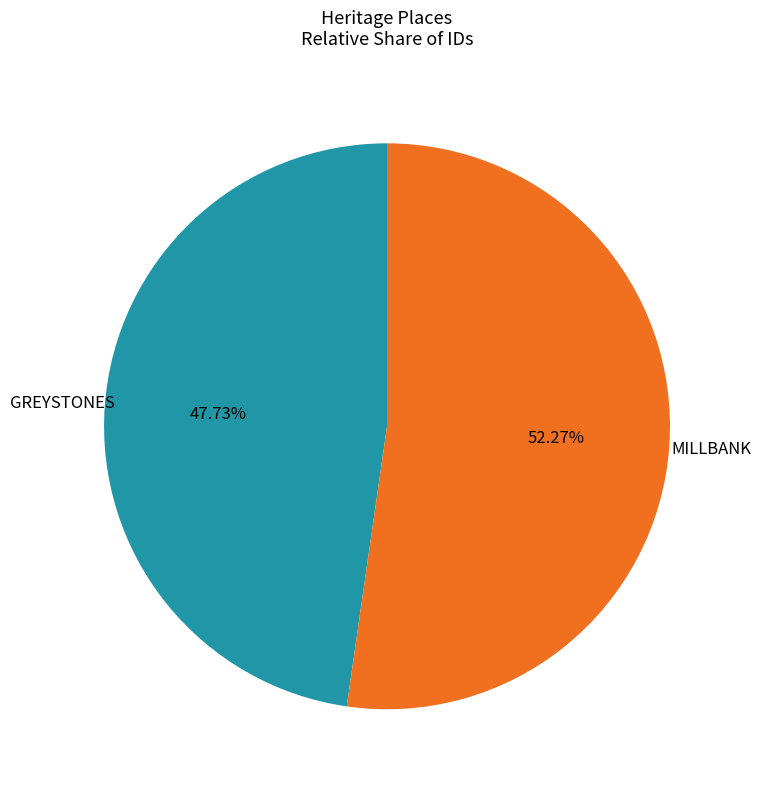

Between MILLBANK and GREYSTONES, which is larger?

MILLBANK